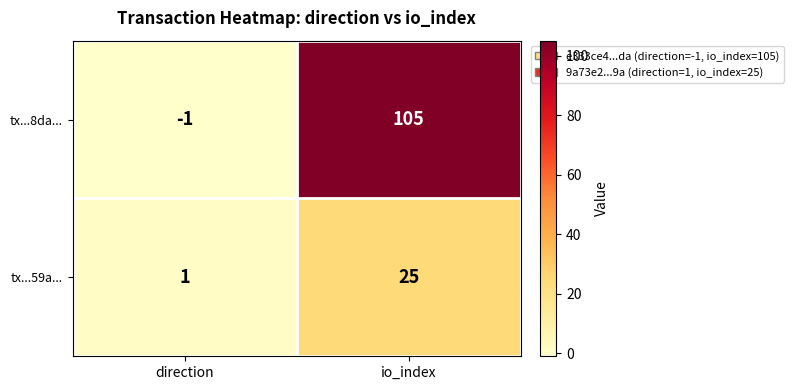

At which category is the sum across all series the highest?

io_index